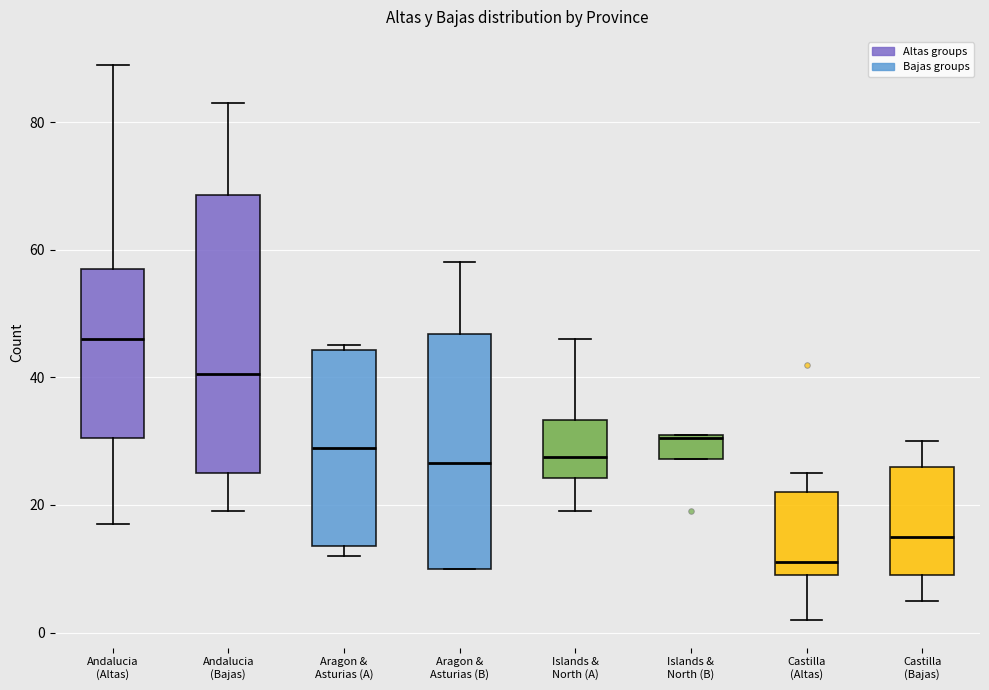

Which box's median line is the highest?

Andalucia (Altas)